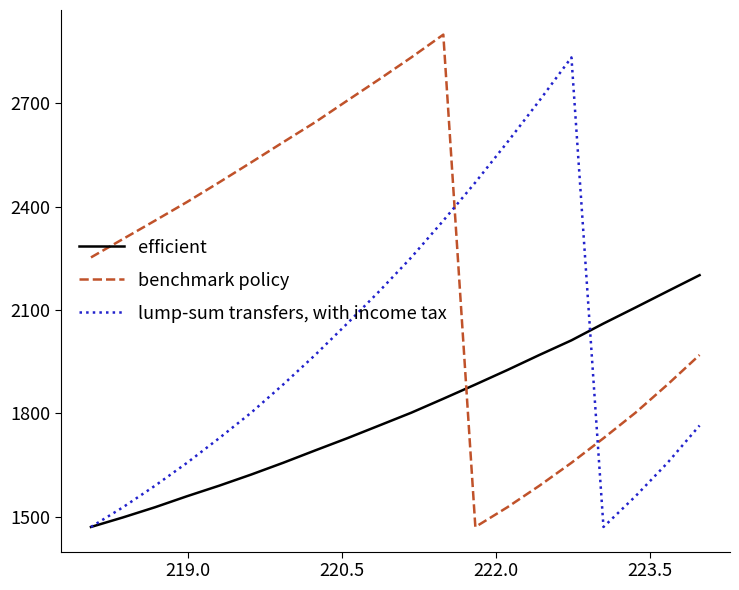

What is the greatest value displayed?

2899.6